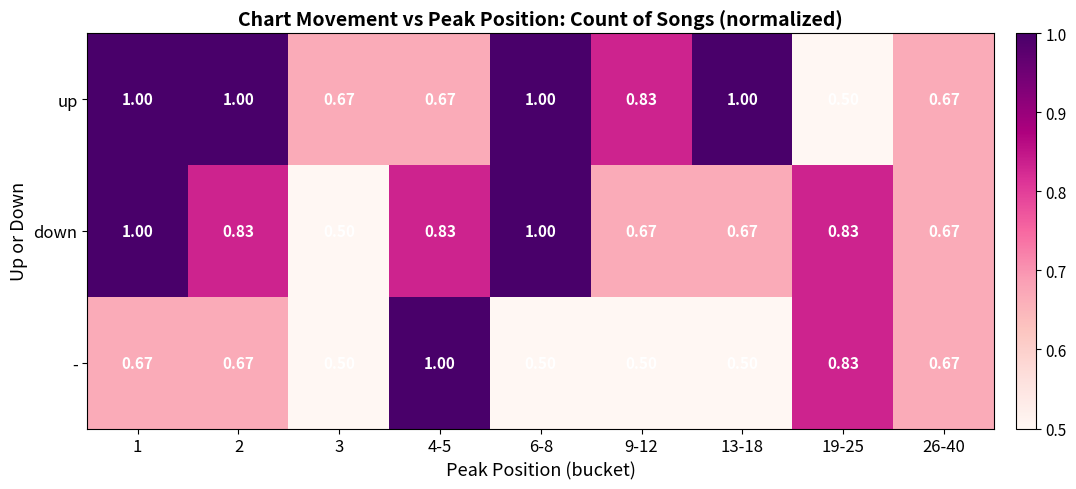

Which series changed the most between 9-12 and 26-40?

-